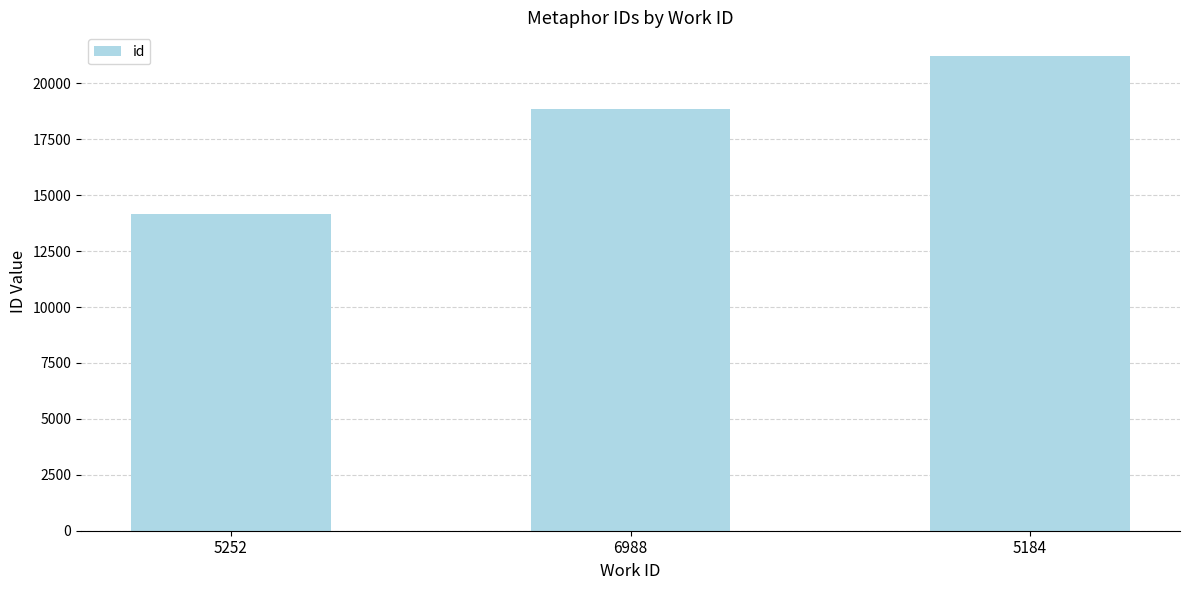

What position from the right is 5184?

1